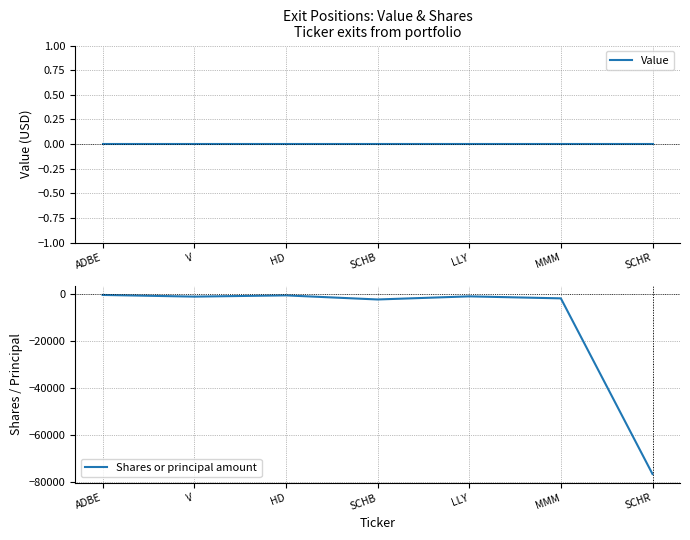

How many series are shown in this chart?

2